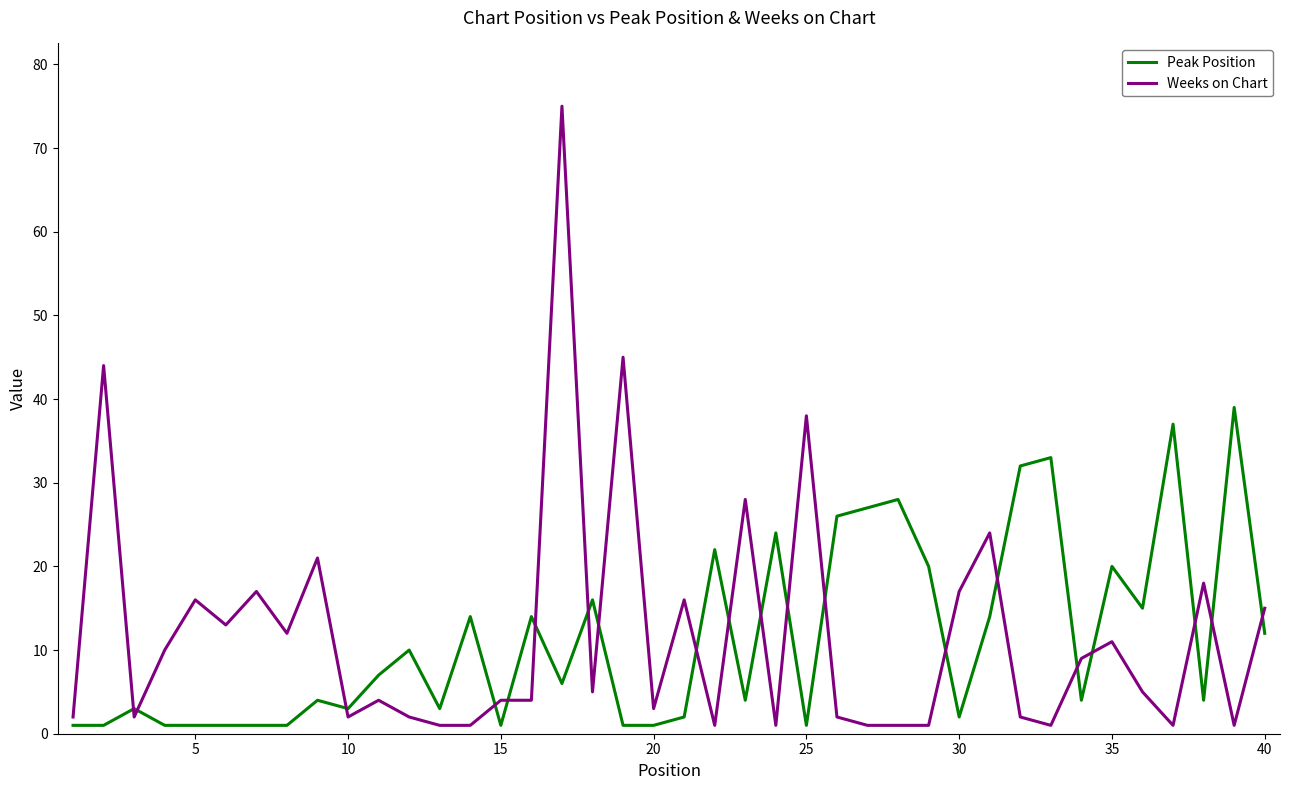

What is the difference between the maximum and second lowest values in the Weeks on Chart series?

74